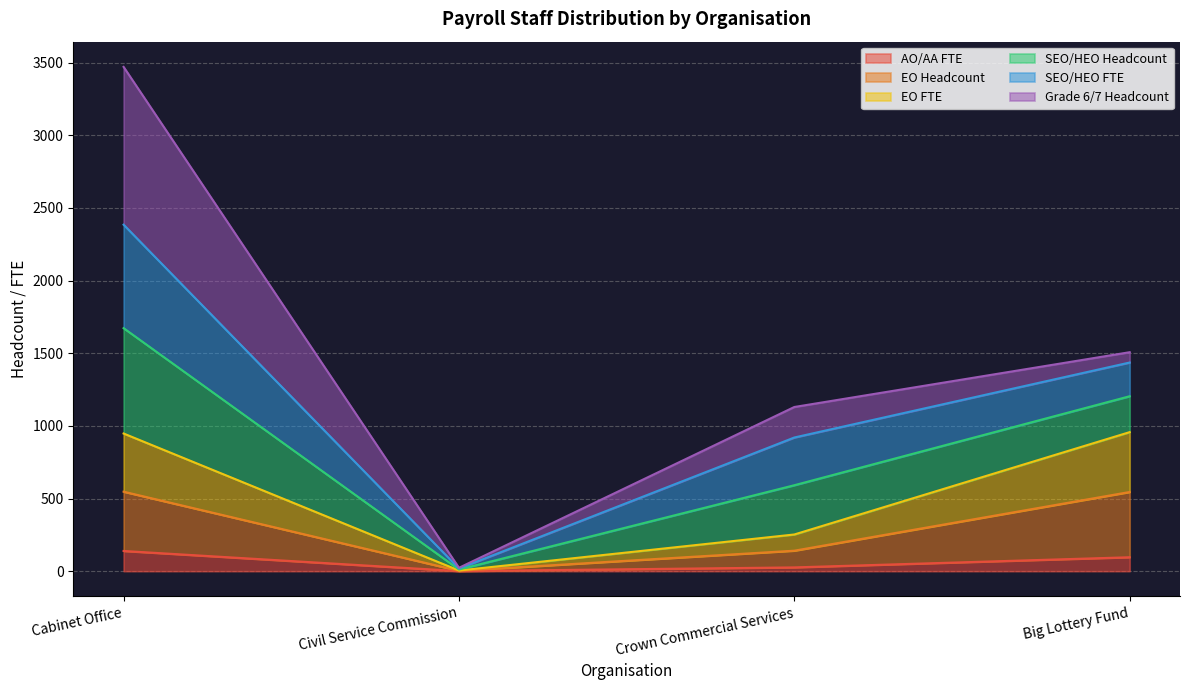

Is it true that EO Headcount equals 1.4 at Civil Service Commission?

False